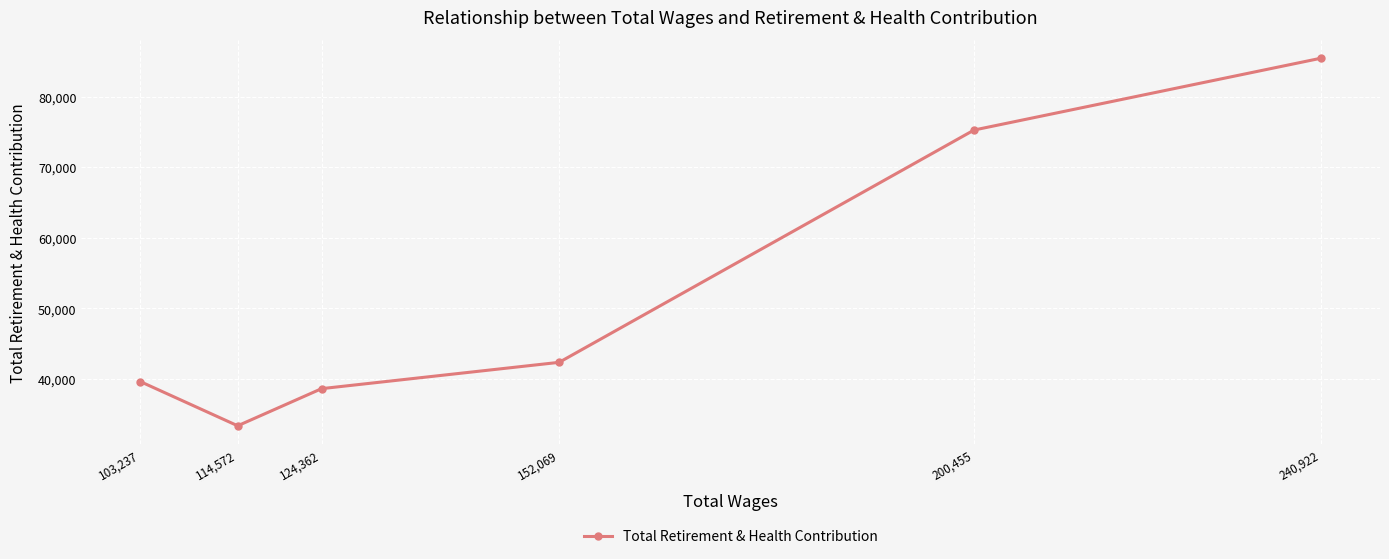

Where is the data nearest to the value 59412?

200,455